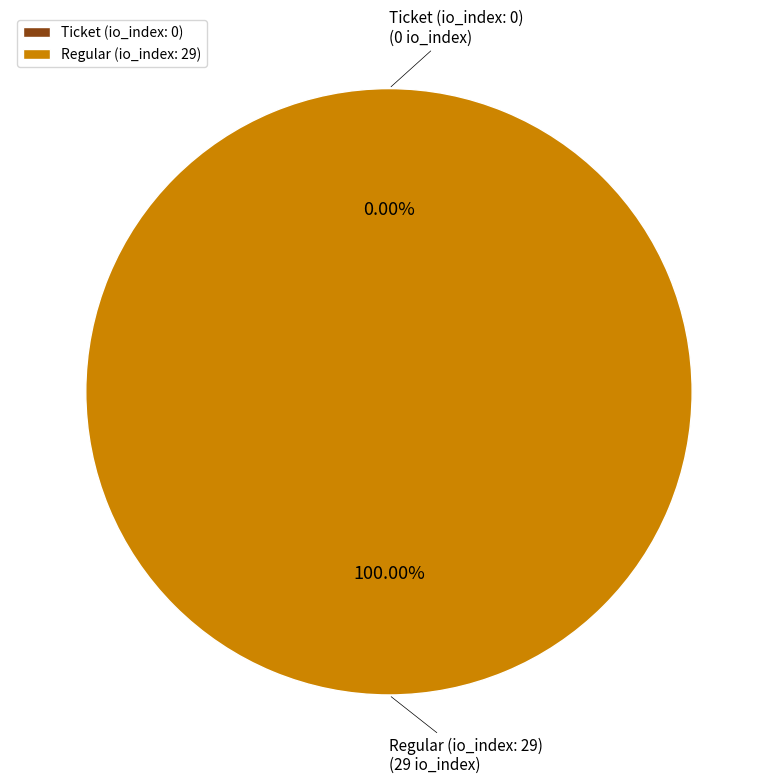

Does any single category account for the majority?

Yes